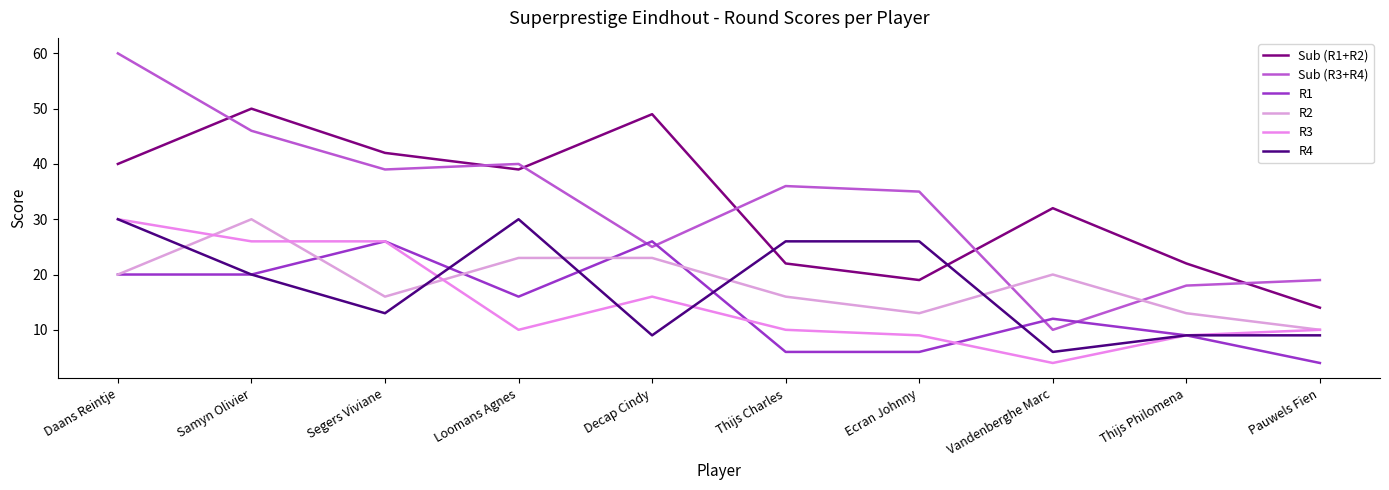

How many lines are shown in the chart?

6